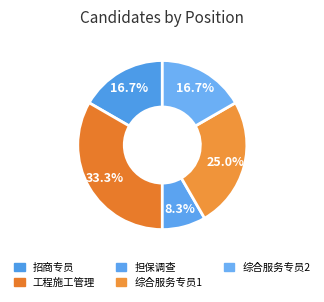

To the nearest percent, what percentage of the pie is 工程施工管理?

33%